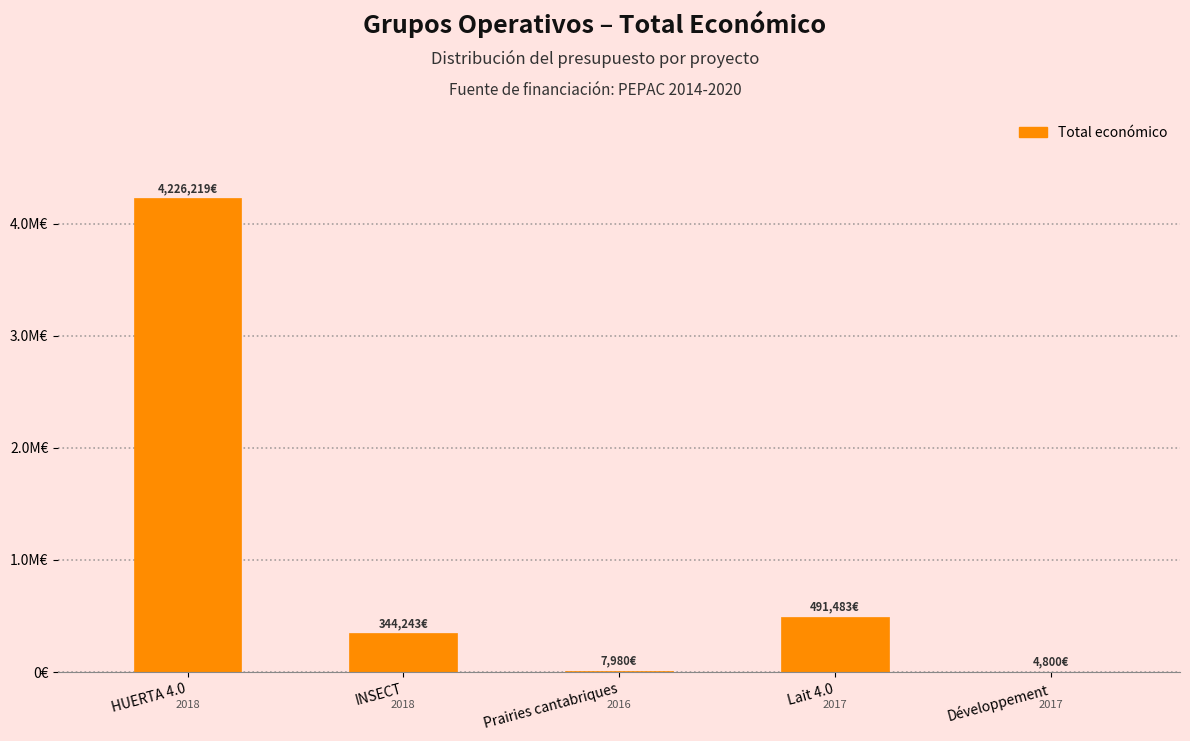

What is the label of the 1st bar from the right?

Développement